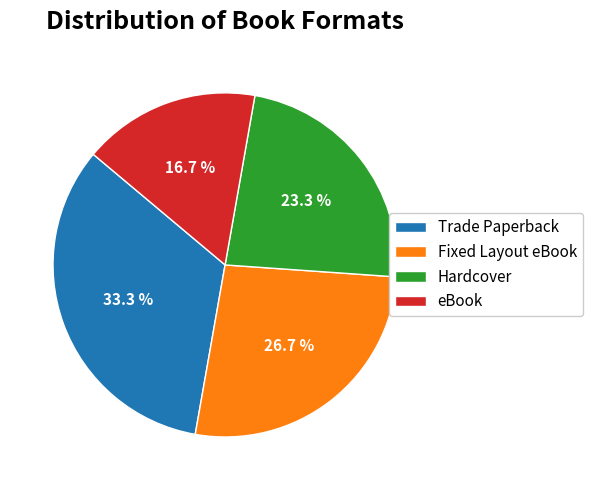

What is the smallest slice in the pie chart?

eBook